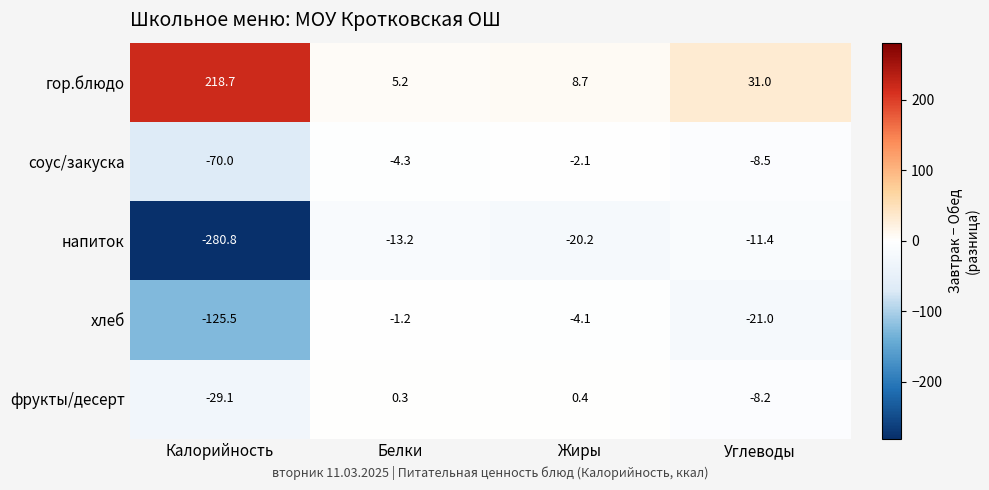

Rank the series by their maximum value, from highest to lowest.

гор.блюдо, фрукты/десерт, хлеб, соус/закуска, напиток